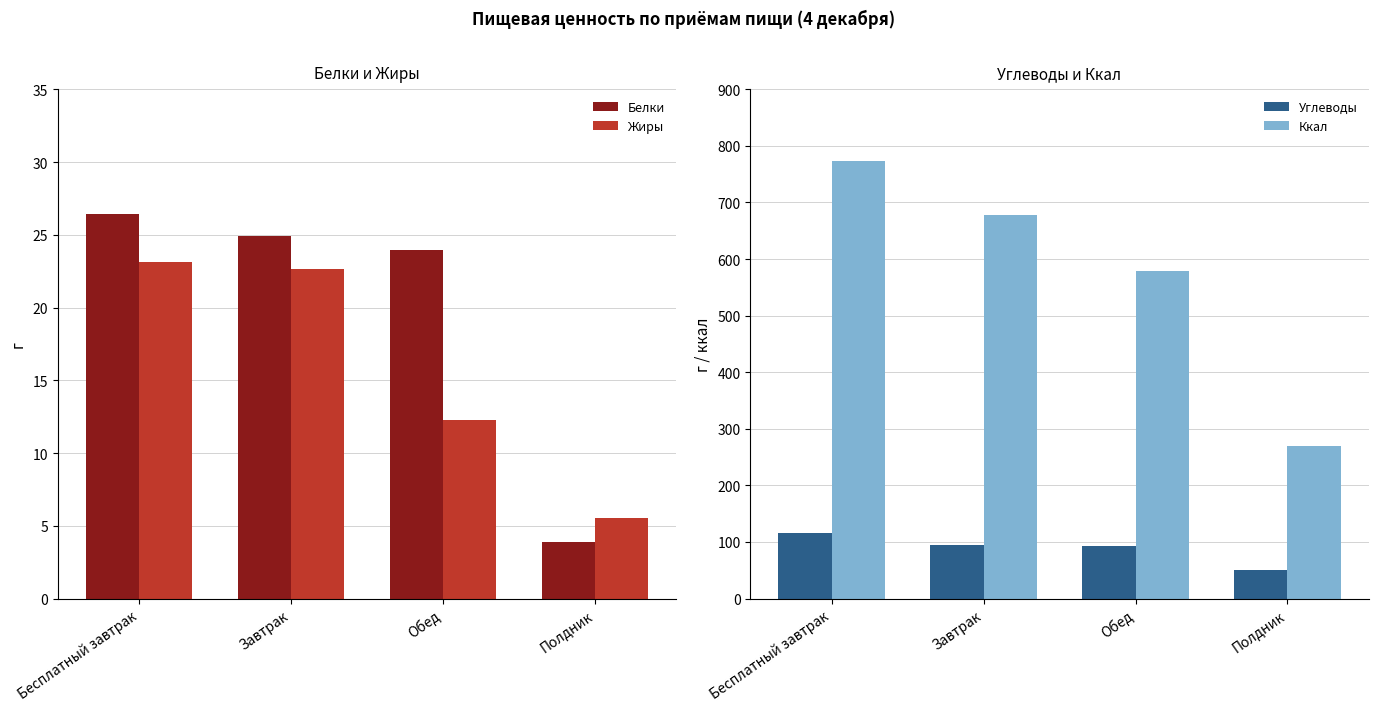

Reading left to right, extract all data points from this chart.

Белки: Бесплатный завтрак=26.4	Завтрак=24.9	Обед=23.9	Полдник=3.9
Жиры: Бесплатный завтрак=23.2	Завтрак=22.7	Обед=12.3	Полдник=5.5
Углеводы: Бесплатный завтрак=115.8	Завтрак=94.8	Обед=92.5	Полдник=51.0
Ккал: Бесплатный завтрак=773.0	Завтрак=677.0	Обед=579.0	Полдник=270.0